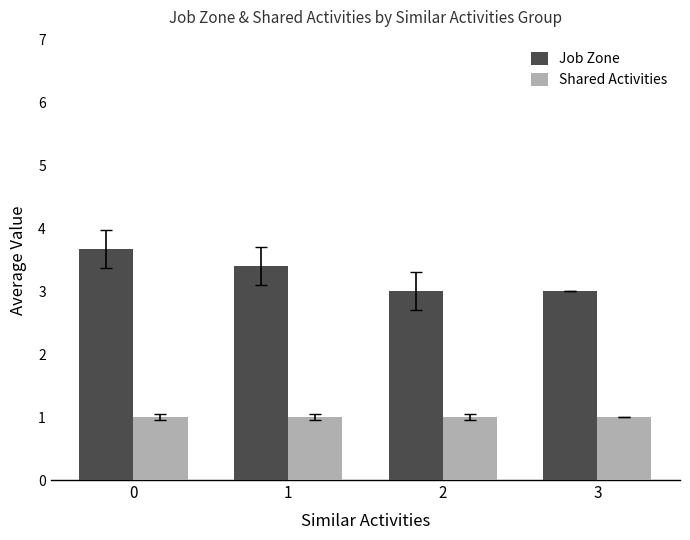

How many categories are shown in the chart?

4